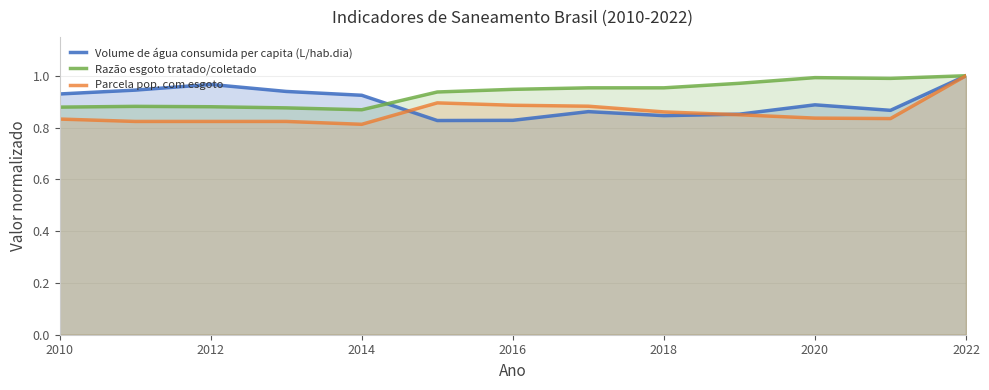

Is the value of Razão esgoto tratado/coletado at 2010 greater than the value of Volume de água consumida per capita (L/hab.dia) at 2018?

Yes